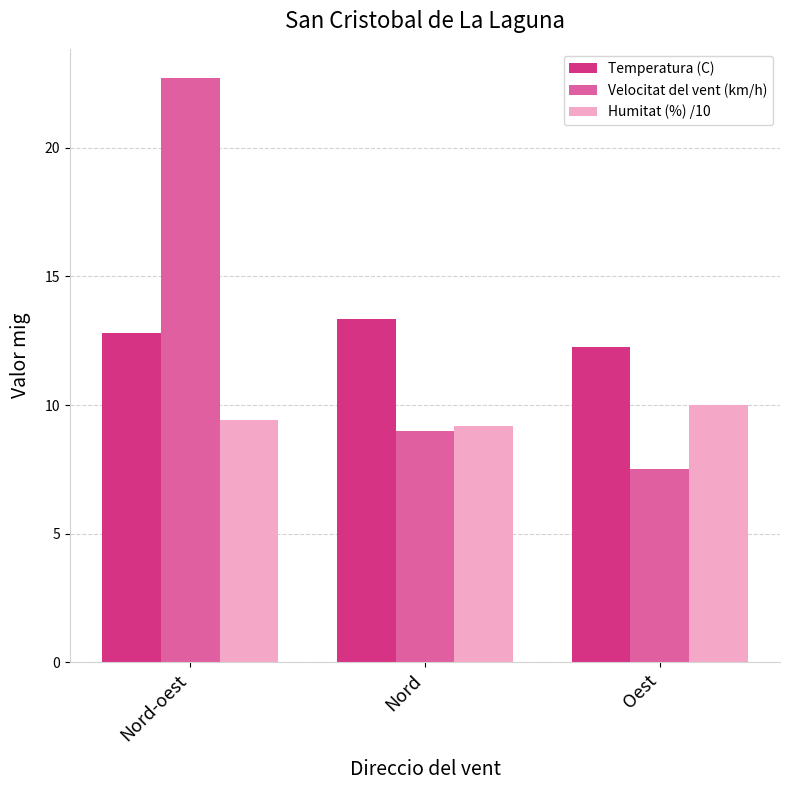

Which series has the largest range (max minus min)?

Velocitat del vent (km/h)